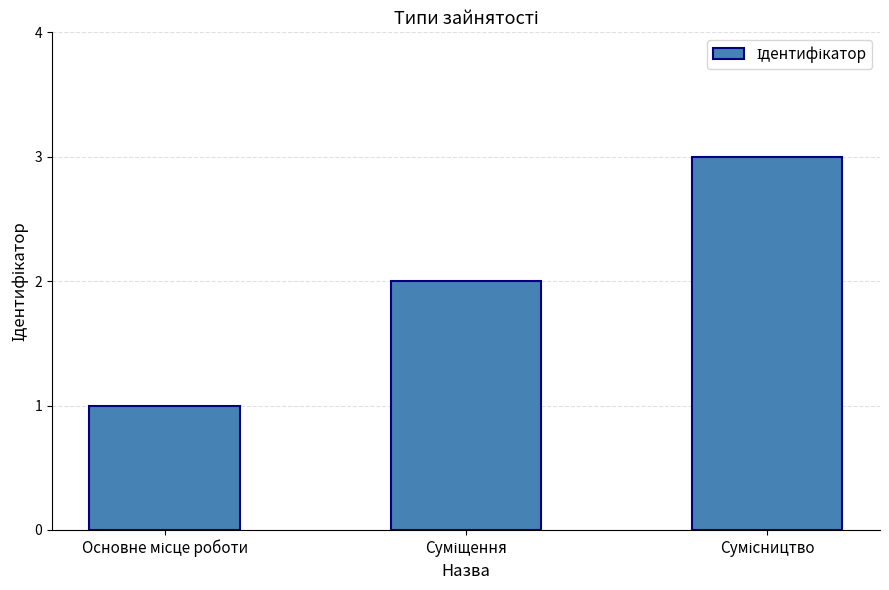

What is the sum of all values?

6